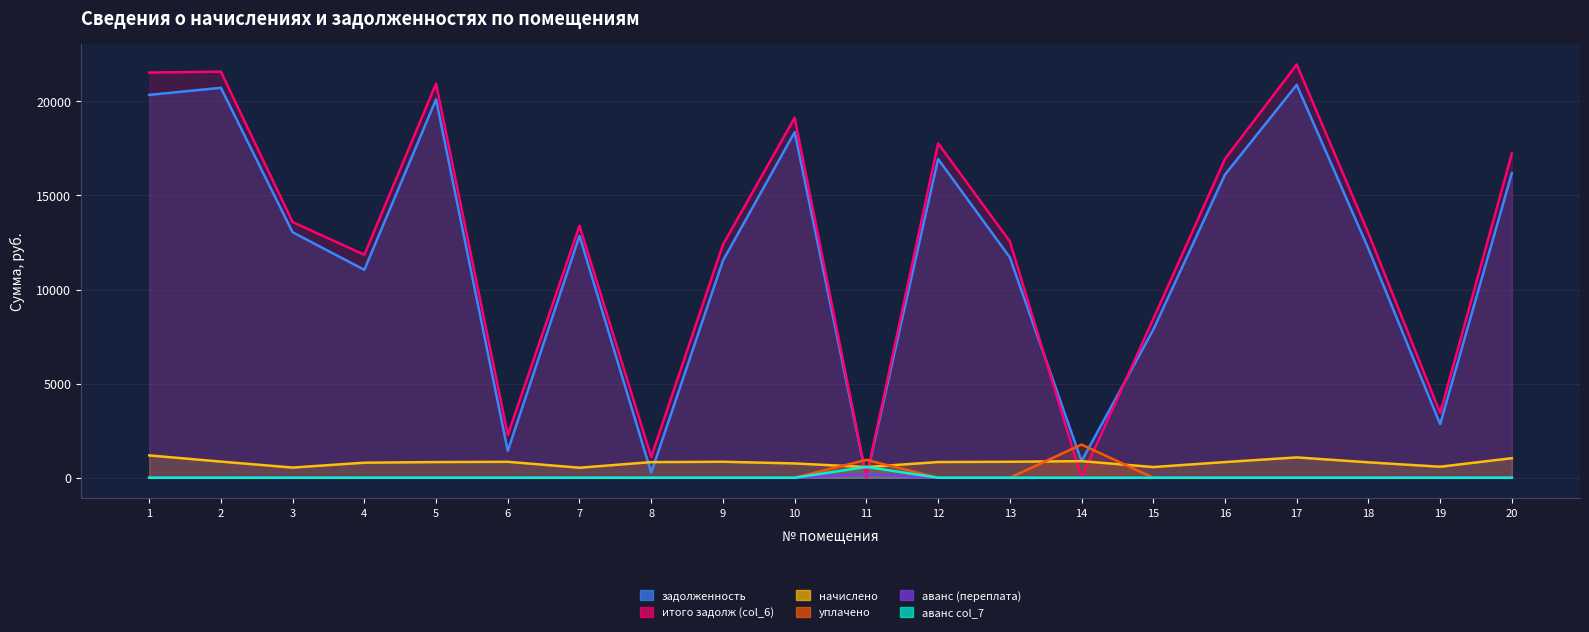

What is the total value across all series at 15?

16870.6